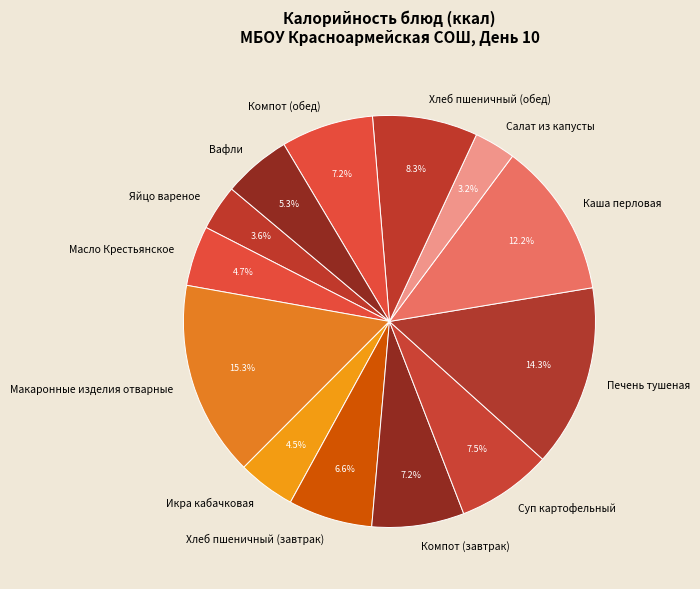

Is there any slice that represents more than half of the pie?

No